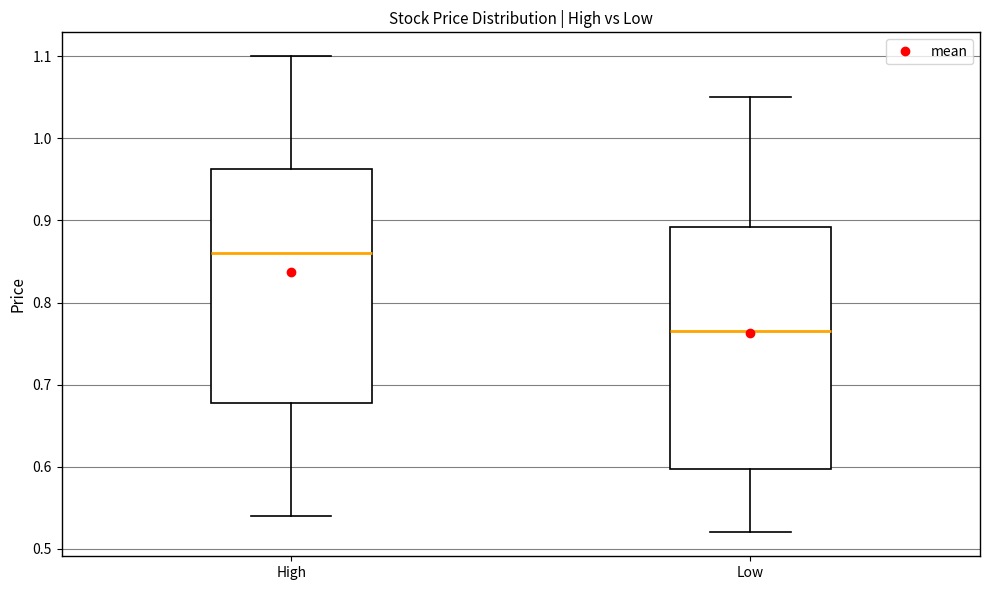

Which box is the tallest, from its lower edge to its upper edge?

Low